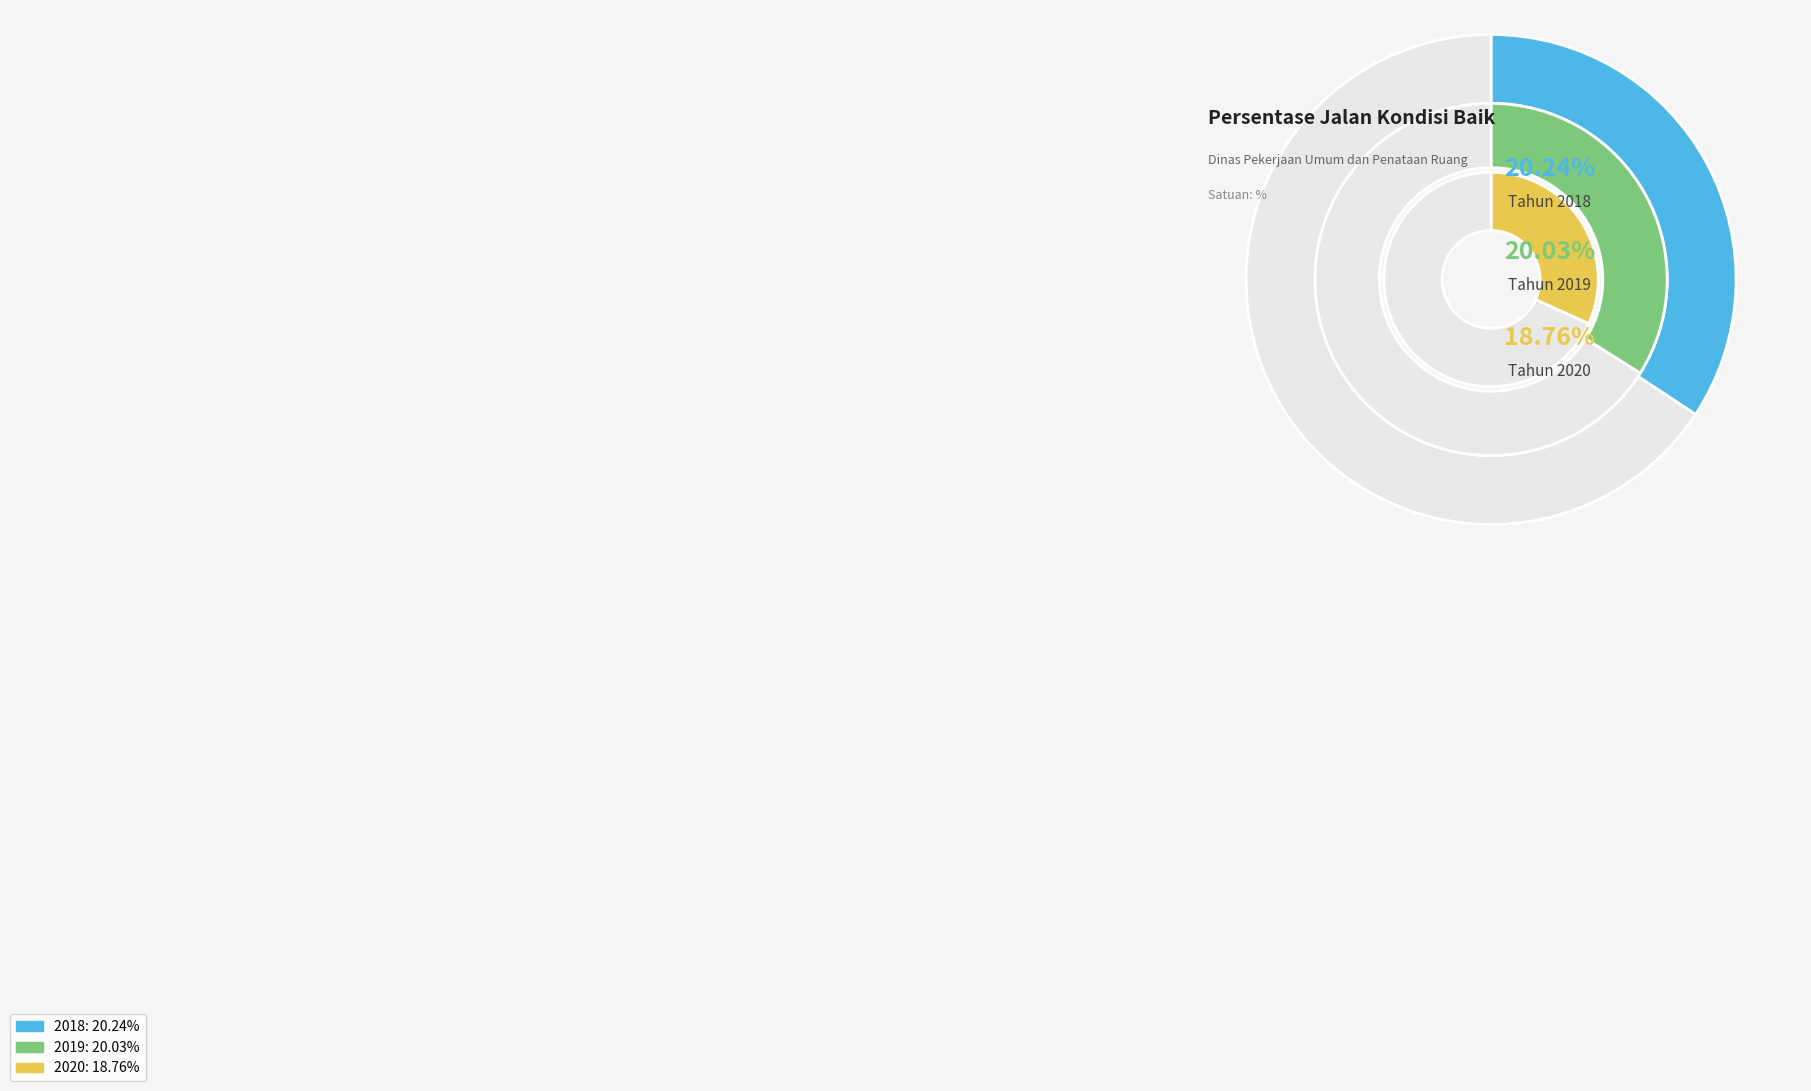

Which slice is the largest?

2018